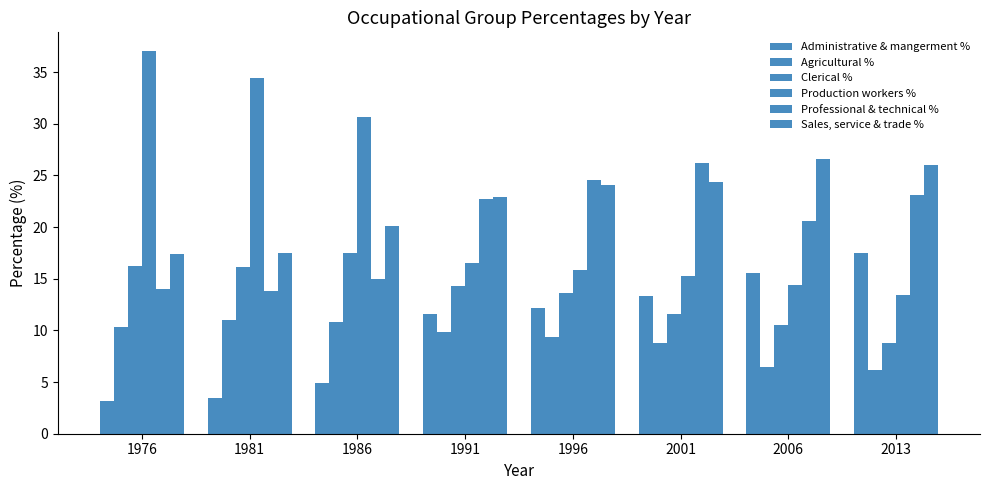

How many bars are there in total?

48